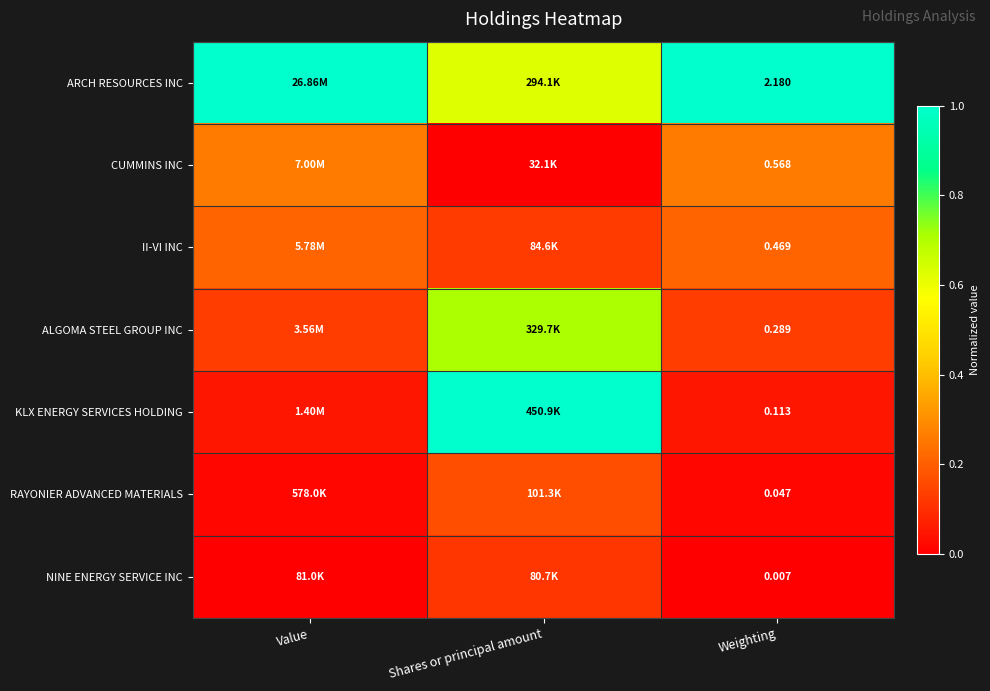

At how many categories does at least one series exceed 0?

3